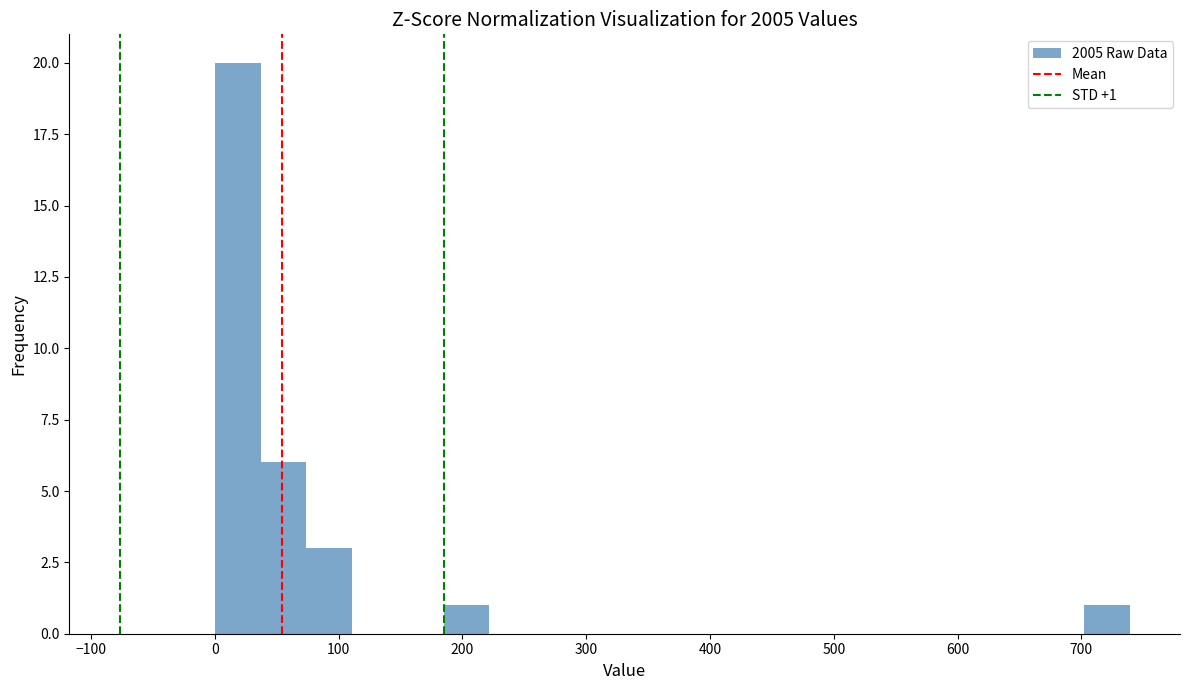

Around what value on the x-axis is the tallest bar? Give the approximate position of its centre, as read against the axis.

20